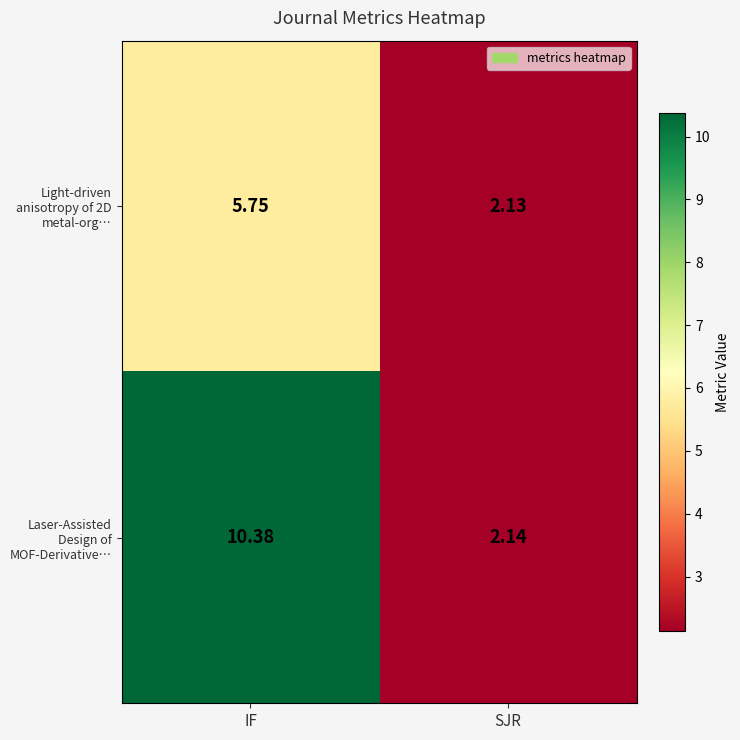

At which label does Laser-Assisted Design of MOF-Derivative… first exceed 10?

IF